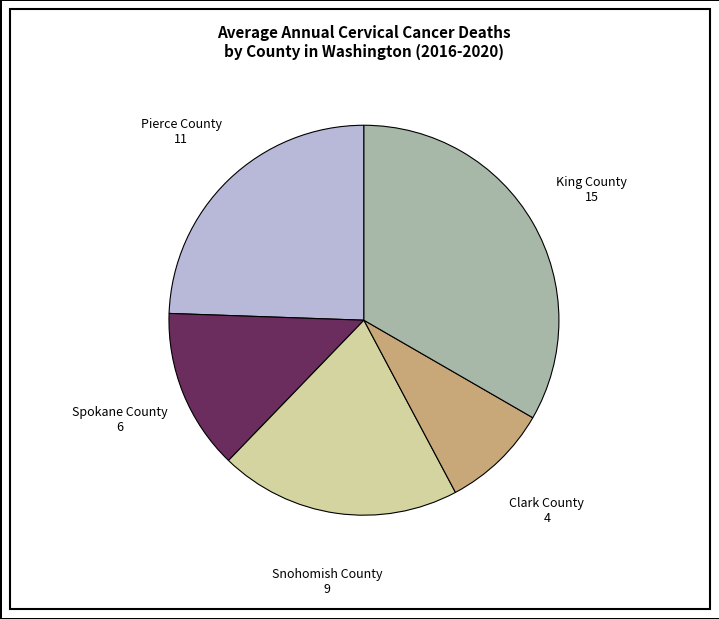

Does Spokane County represent more than half of the total?

No